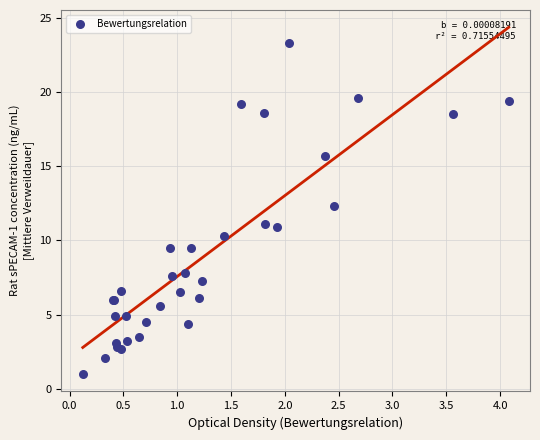

What Y value in the scatter plot is closest to 12?

12.3